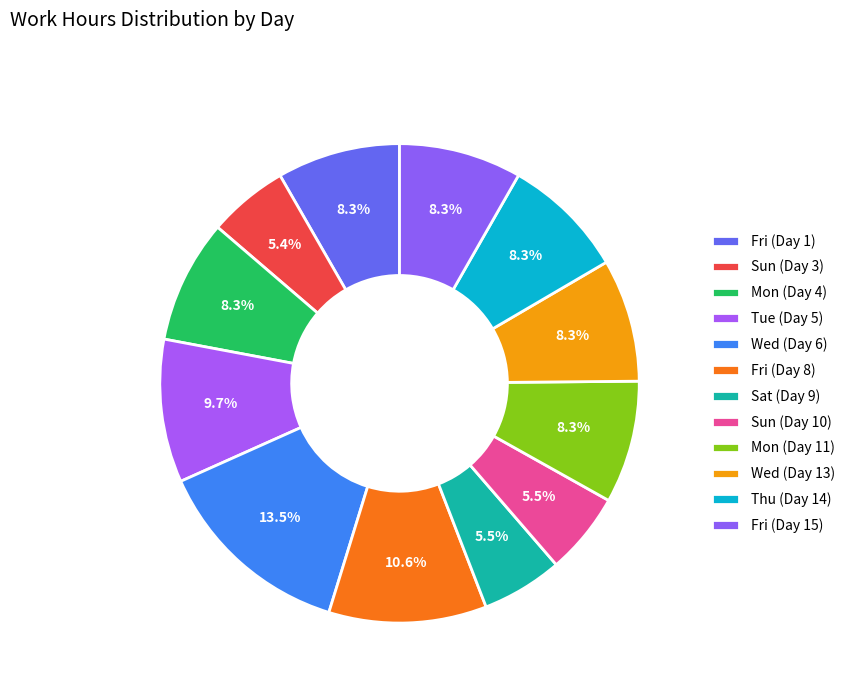

Does any single category account for the majority?

No